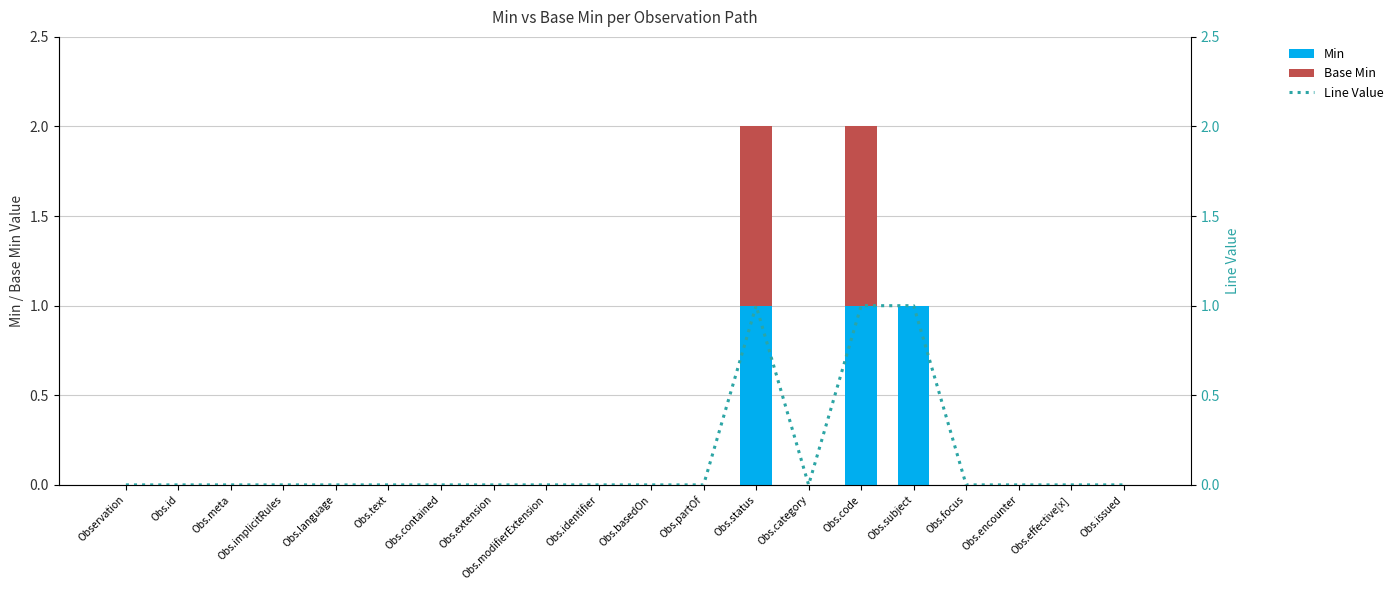

Which series has the largest total across all categories?

Min